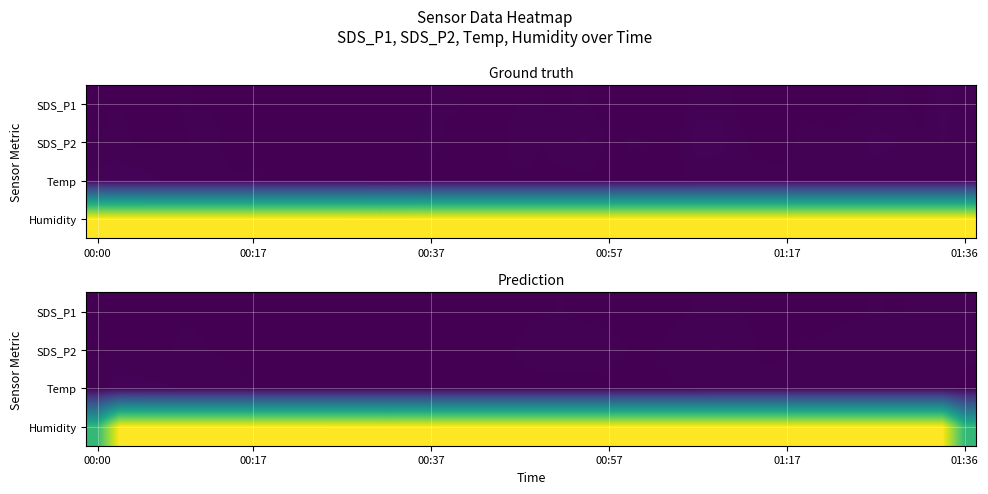

At how many categories does at least one series exceed 74?

38